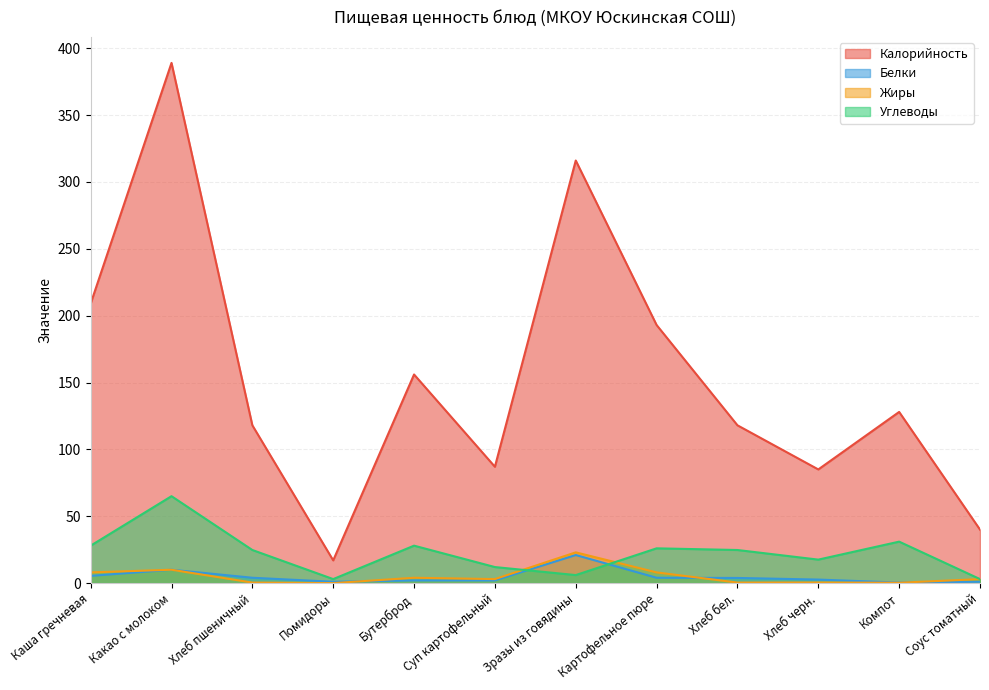

How many lines are shown in the chart?

4